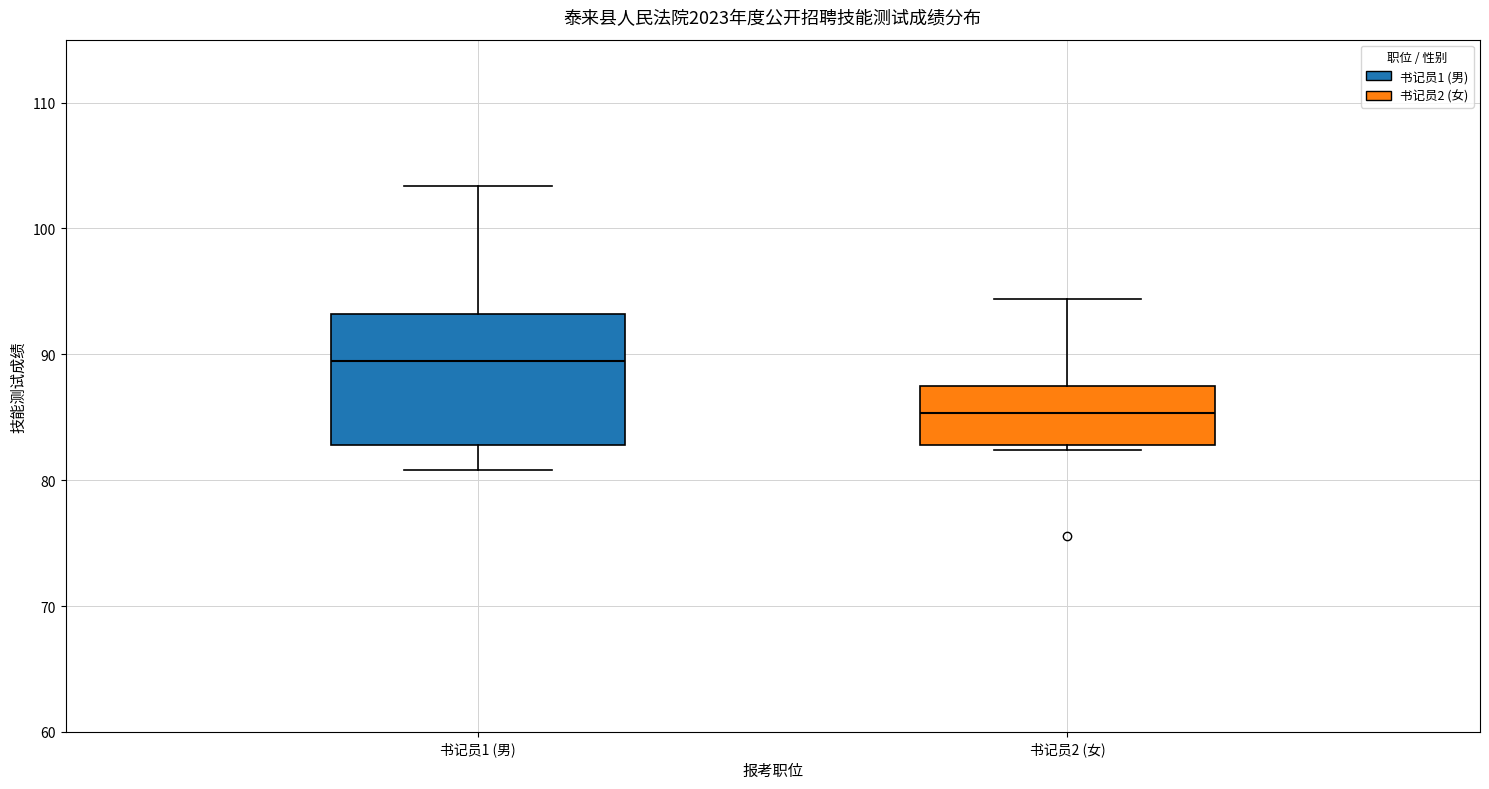

Reading left to right, transcribe this box plot: for each box, give where its median line is, the range the box spans, and where its two whiskers end, as read against the y-axis. The values are not printed on the chart, so give them approximately, as read against the axis.

书记员1 (男): median 90, box 83 to 93, whiskers 81 to 103
书记员2 (女): median 85, box 83 to 88, whiskers 82 to 94